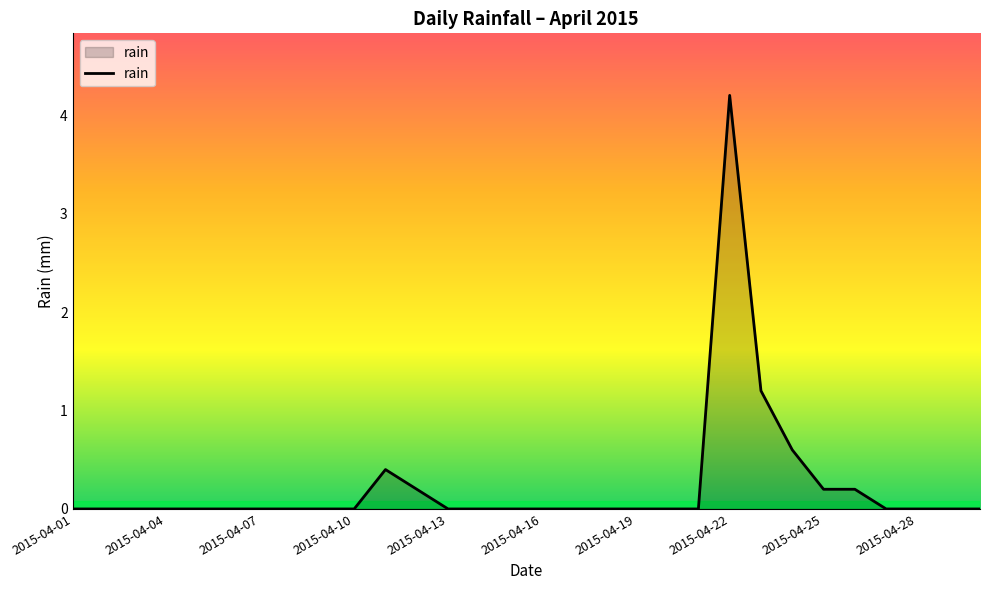

What is the difference between the maximum and minimum values?

4.2